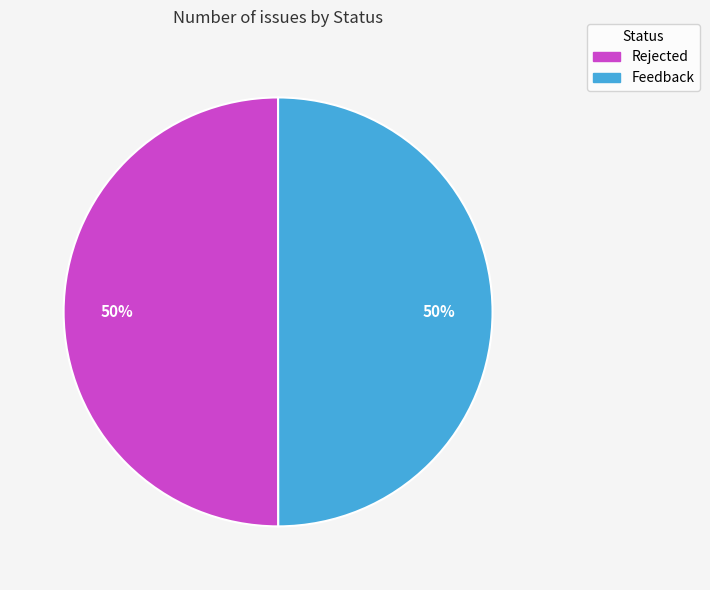

Is the sum of Rejected and Feedback greater than half?

Yes